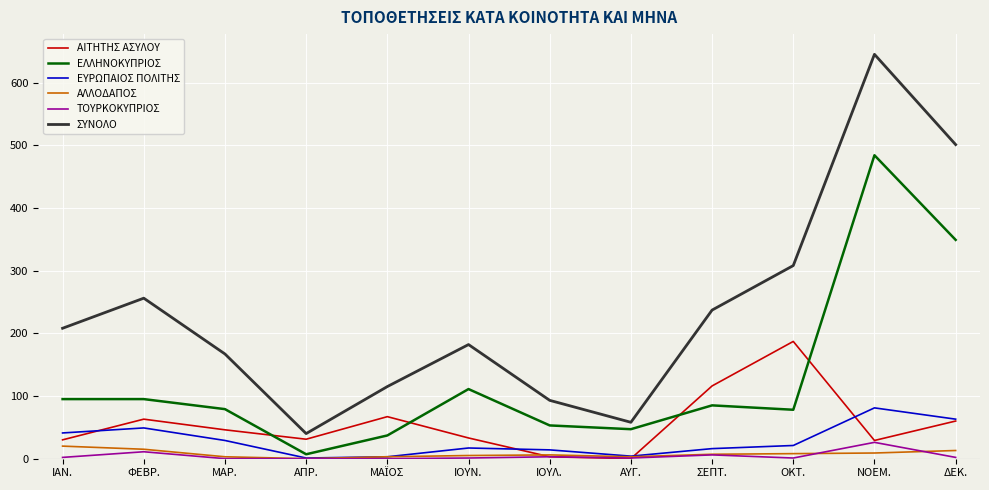

The value of ΕΥΡΩΠΑΙΟΣ ΠΟΛΙΤΗΣ at ΜΑΡ. is 29. True or false?

True